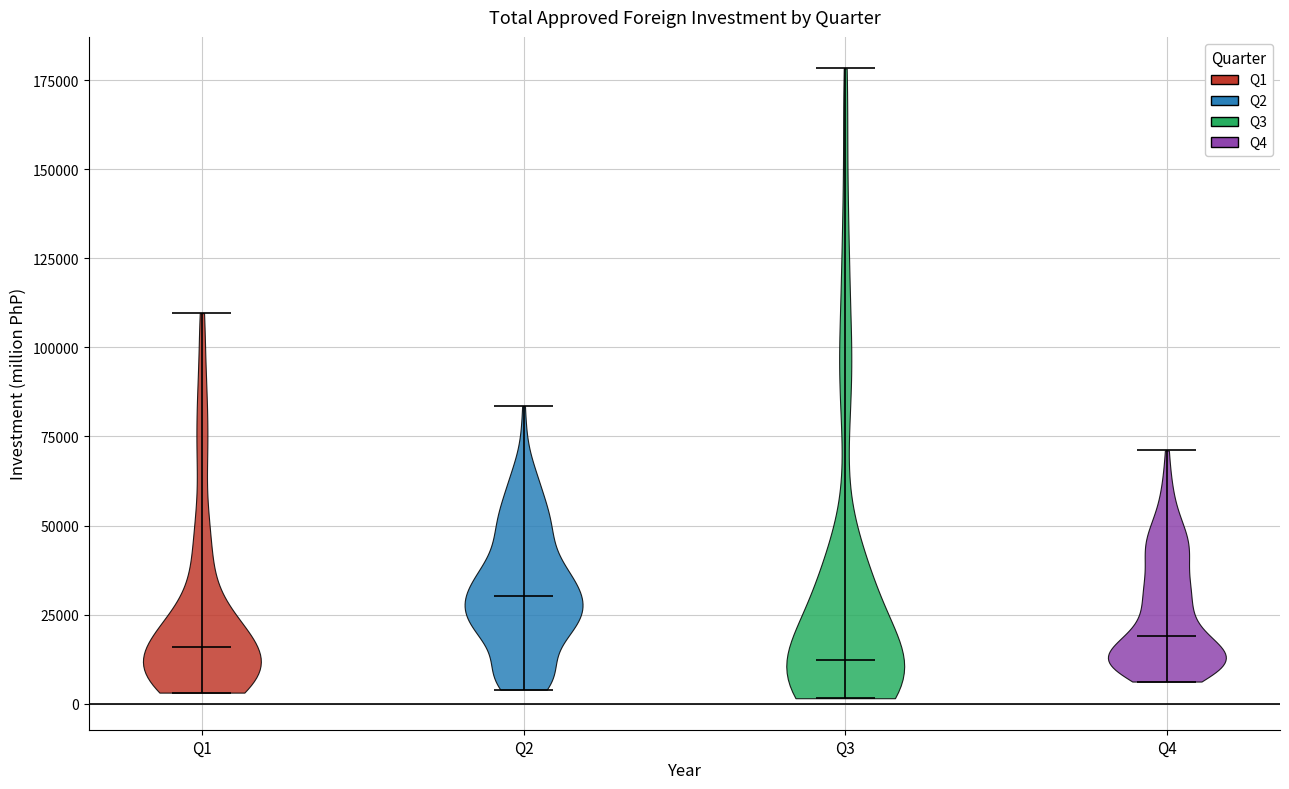

Reading left to right, read every violin against the y-axis: where its median line is, and the lowest and highest points it reaches. The values are not printed on the chart, so give them approximately, as read against the axis.

Q1: median line 15000, lowest point 5000, highest point 110000
Q2: median line 30000, lowest point 5000, highest point 85000
Q3: median line 10000, lowest point 0, highest point 180000
Q4: median line 20000, lowest point 5000, highest point 70000